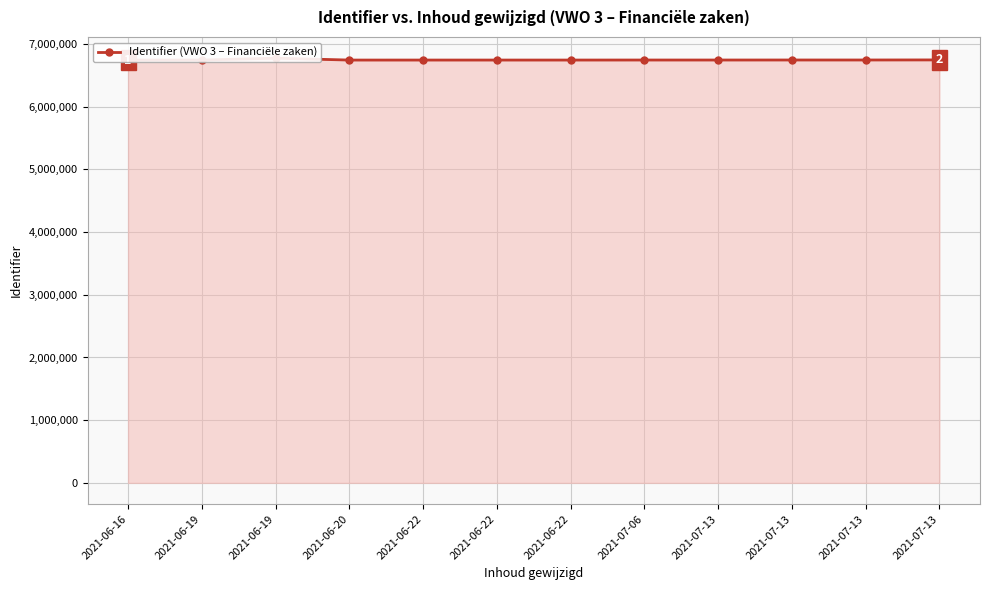

Which label corresponds to the smallest value in the chart?

2021-06-16